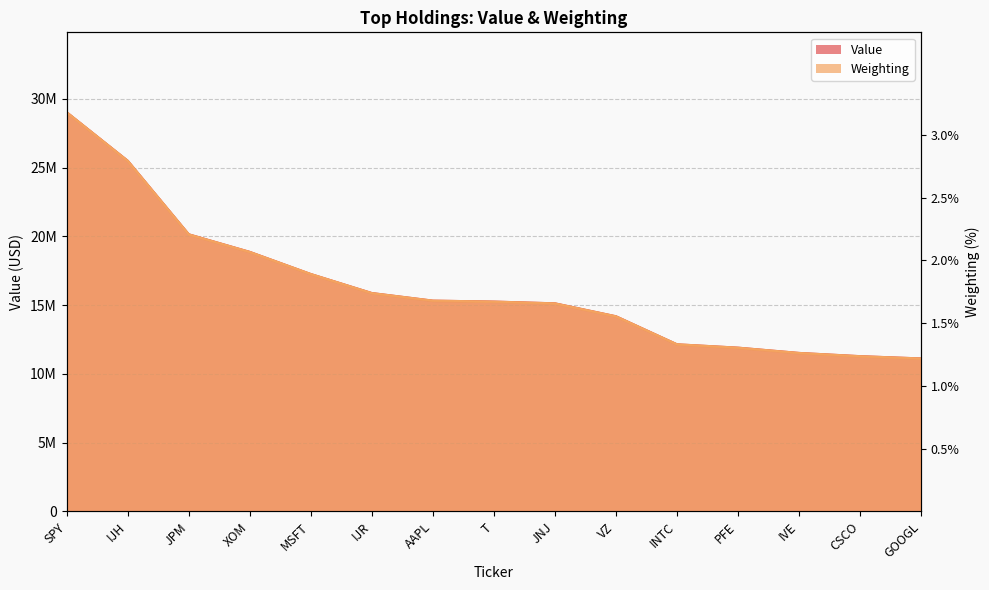

What are all the series names shown in the legend?

Value, Weighting